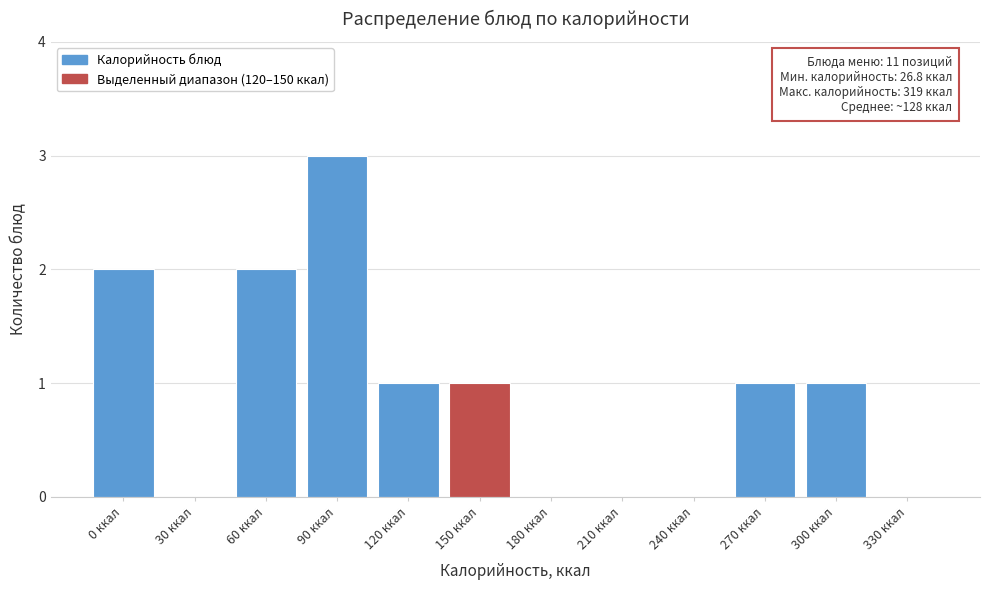

Reading right to left, extract all data points from this chart.

330 ккал=0	300 ккал=1	270 ккал=1	240 ккал=0	210 ккал=0	180 ккал=0	150 ккал=1	120 ккал=1	90 ккал=3	60 ккал=2	30 ккал=0	0 ккал=2